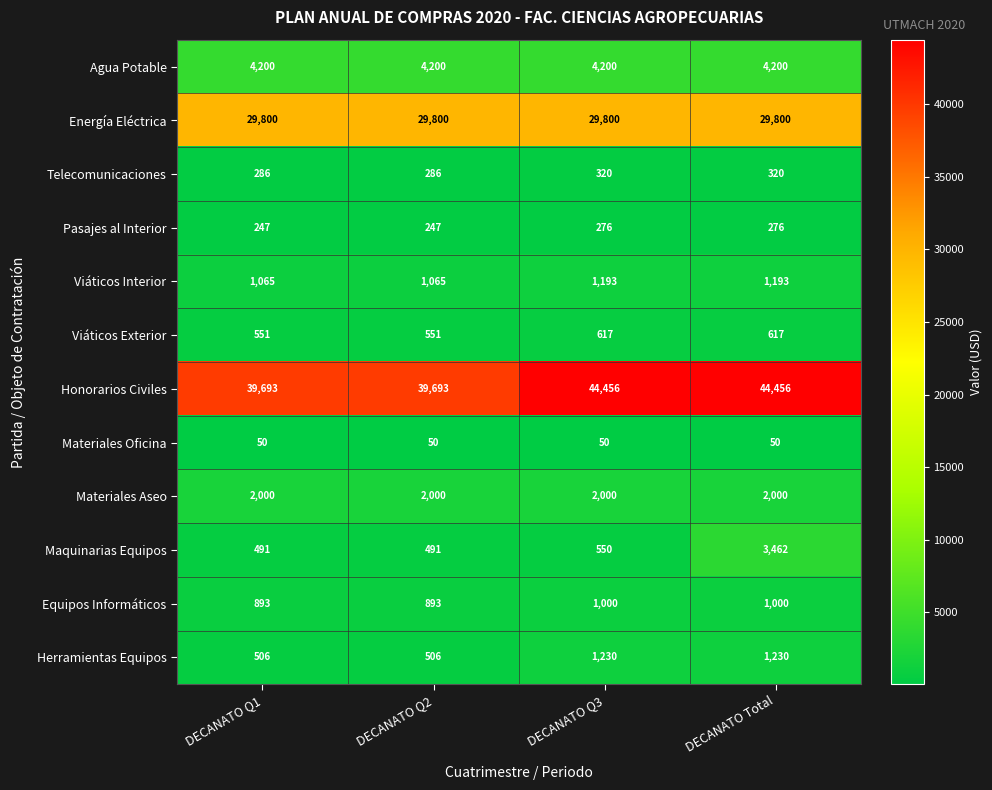

What is the smallest value displayed?

50